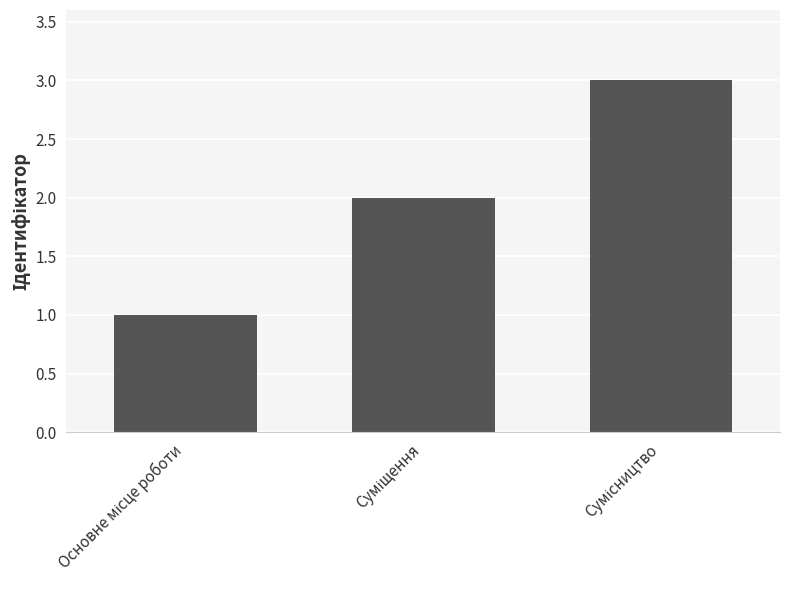

What is the smallest value displayed?

1